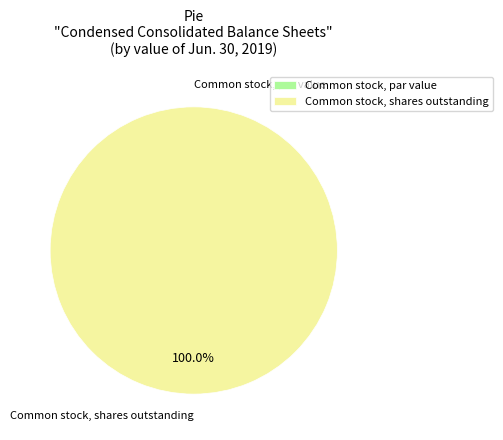

Rank the categories by value from lowest to highest.

Common stock, par value, Common stock, shares outstanding